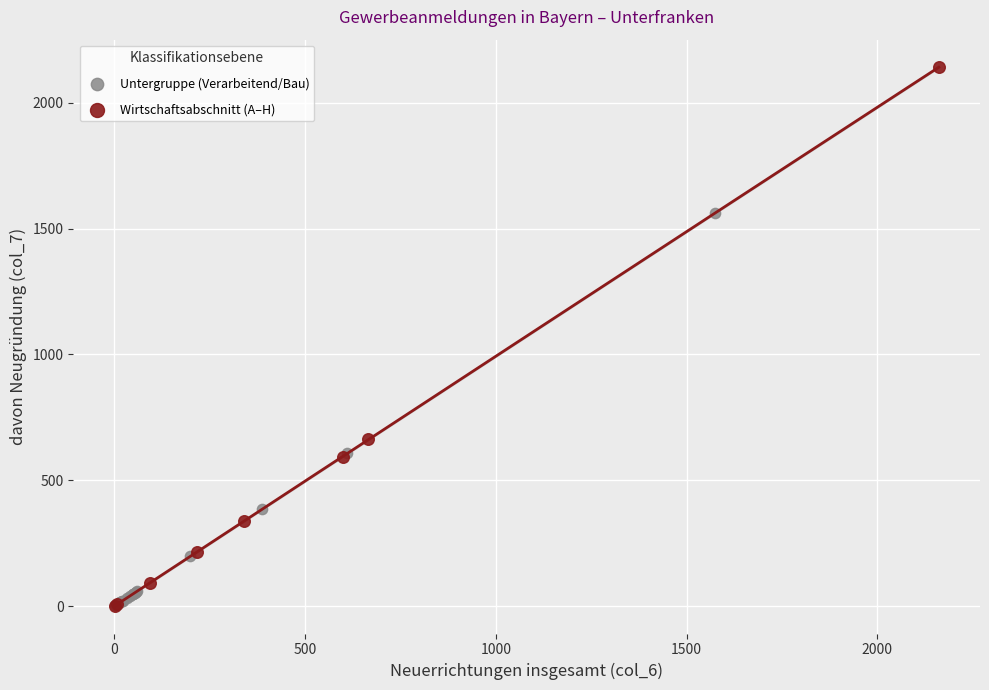

Which series has the largest Y range (max minus min)?

Wirtschaftsabschnitt (A–H)